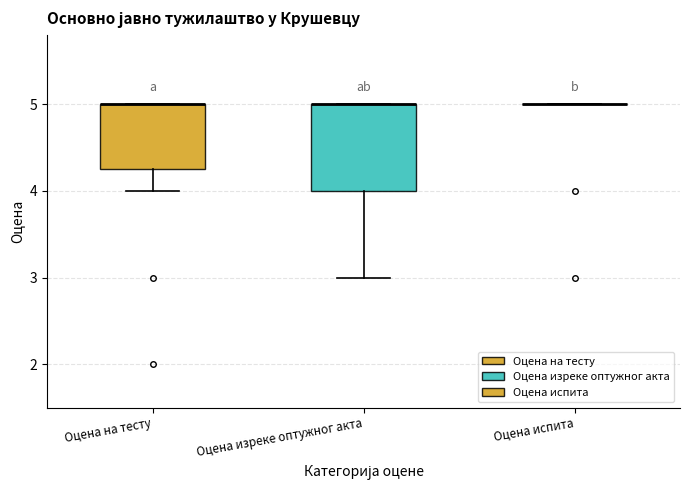

Reading left to right, read every box against the y-axis: the position of its median line, the range the box covers, and the ends of its whiskers. The values are not printed on the chart, so give them approximately, as read against the axis.

Оцена на тесту: median 5.0 (drawn on the box's upper edge), box 4.3 to 5.0, whiskers 4.0 to 5.0
Оцена изреке оптужног акта: median 5.0 (drawn on the box's upper edge), box 4.0 to 5.0, whiskers 3.0 to 5.0
Оцена испита: box collapsed to a line at 5.0, whiskers 5.0 to 5.0